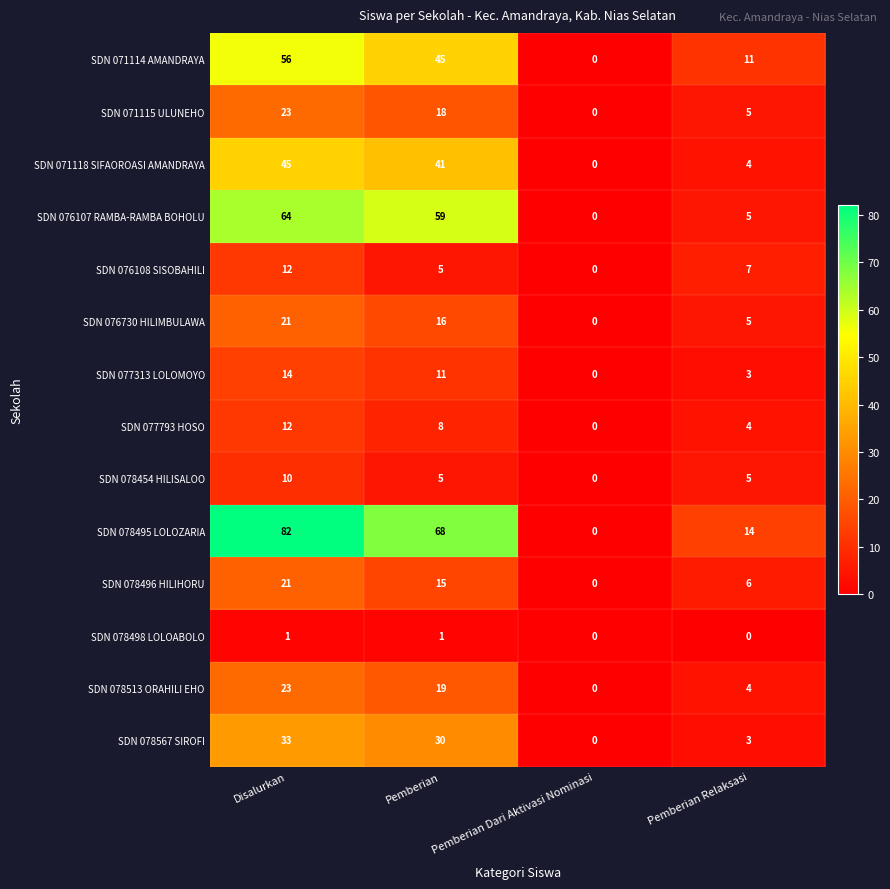

Is the value of SDN 078496 HILIHORU at Pemberian Relaksasi greater than the value of SDN 071115 ULUNEHO at Pemberian Dari Aktivasi Nominasi?

Yes